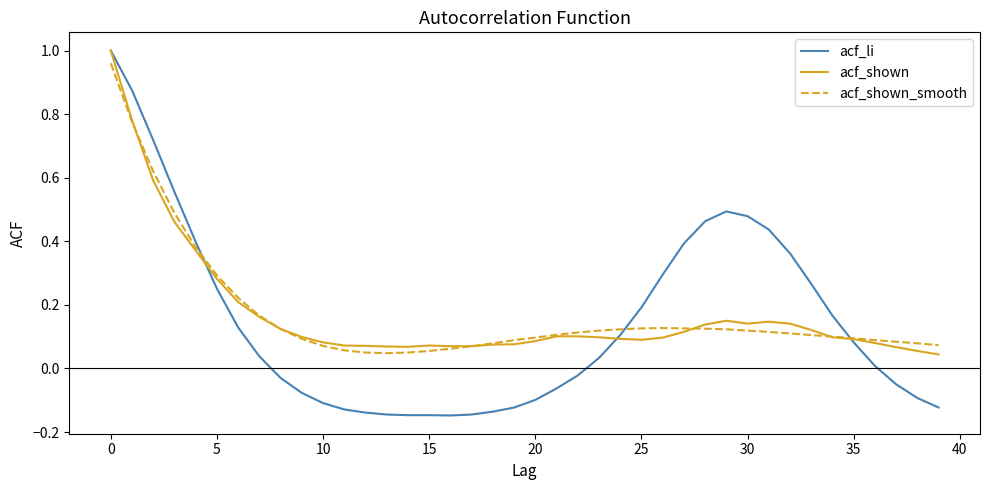

Which series has the largest range (max minus min)?

acf_li